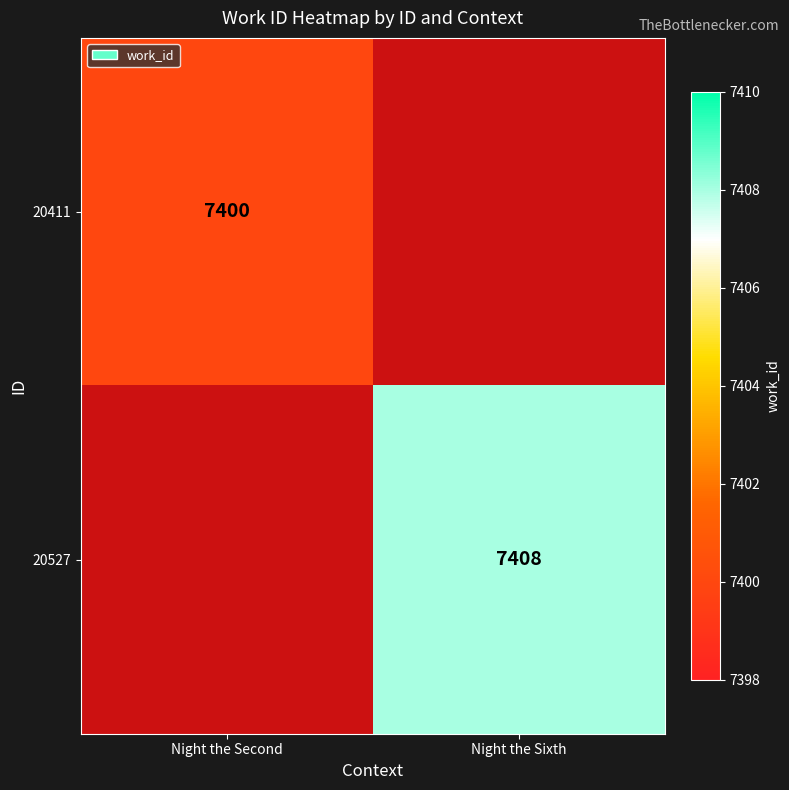

Is it true that 20527 equals 13307 at Night the Sixth?

False